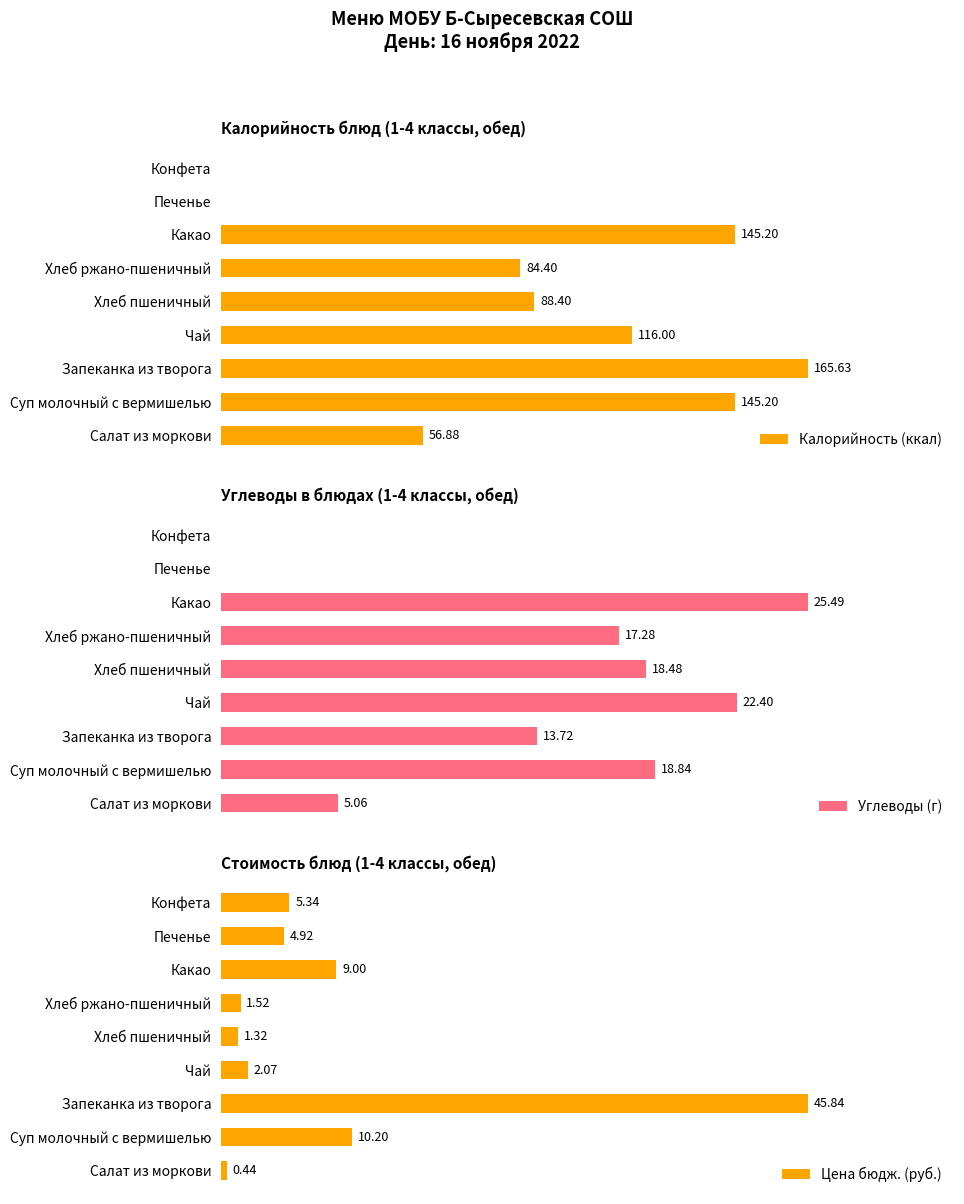

What is the value of the Углеводы (г) bar at the 1st from the left?

5.1